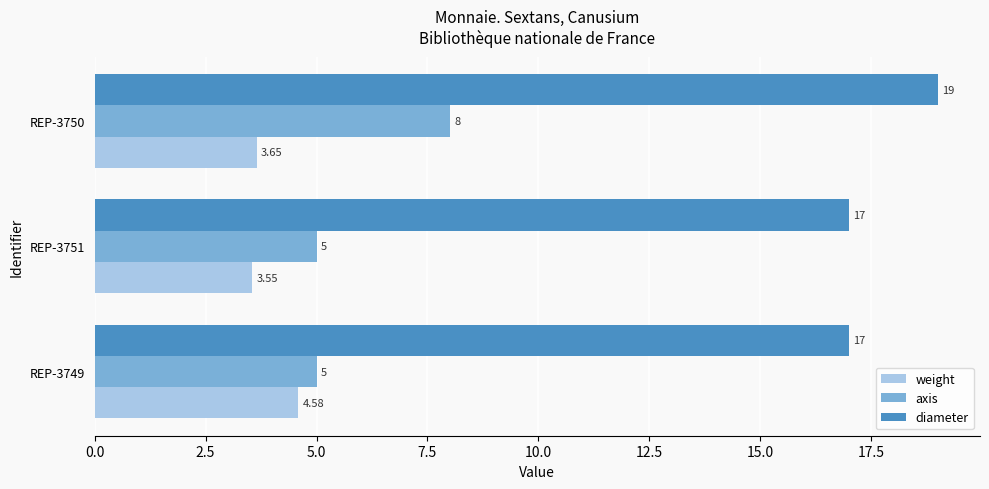

At which category is the sum across all series the highest?

REP-3750